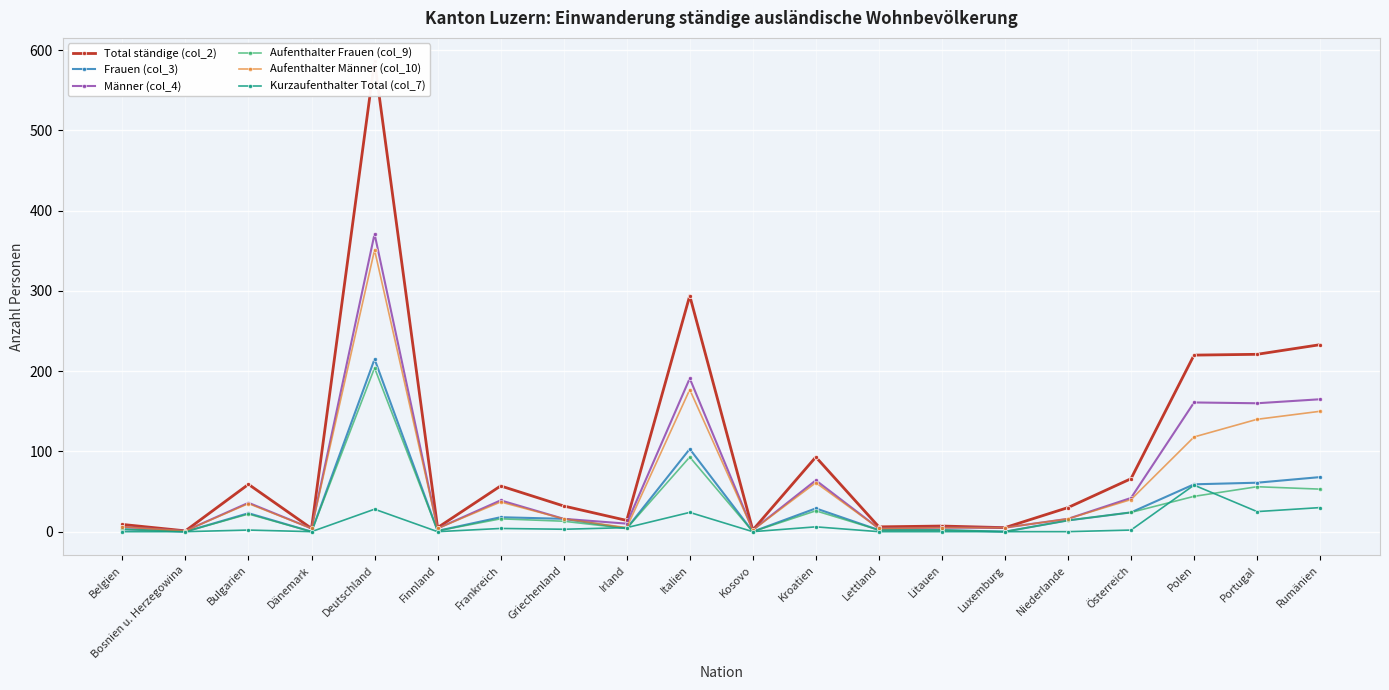

What position from the right is Kroatien?

9